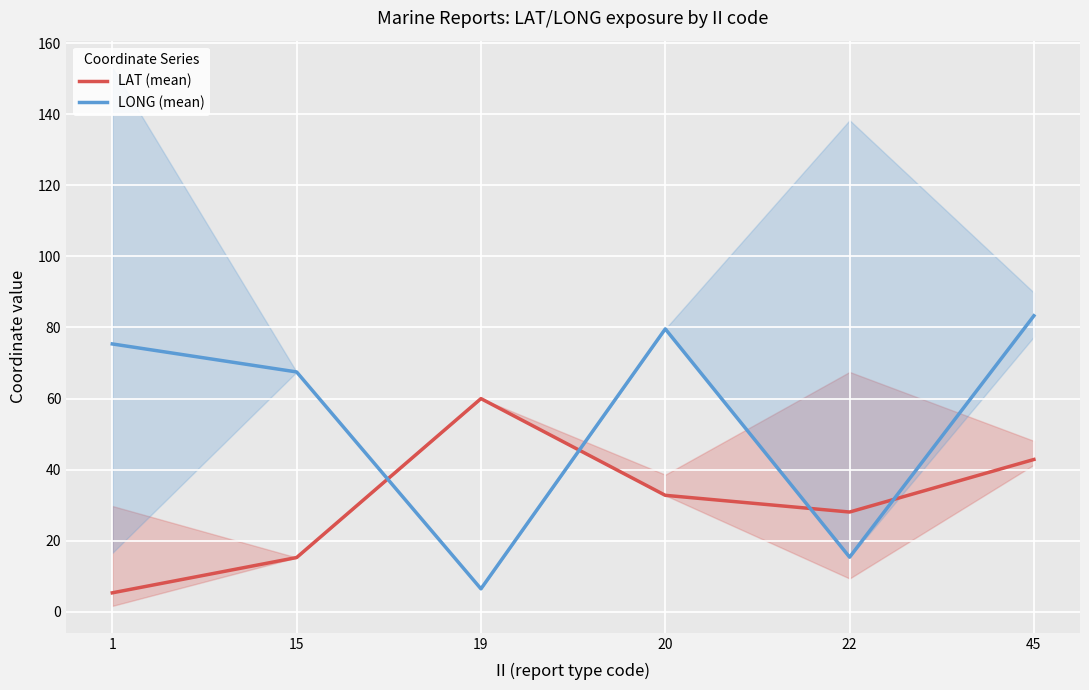

In LONG (mean), how many points are lower than both neighbors (excluding endpoints)?

2